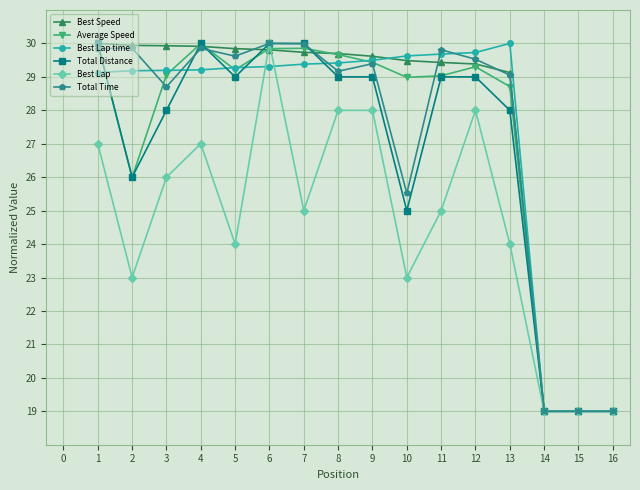

At which category does Total Distance reach its first local valley?

2